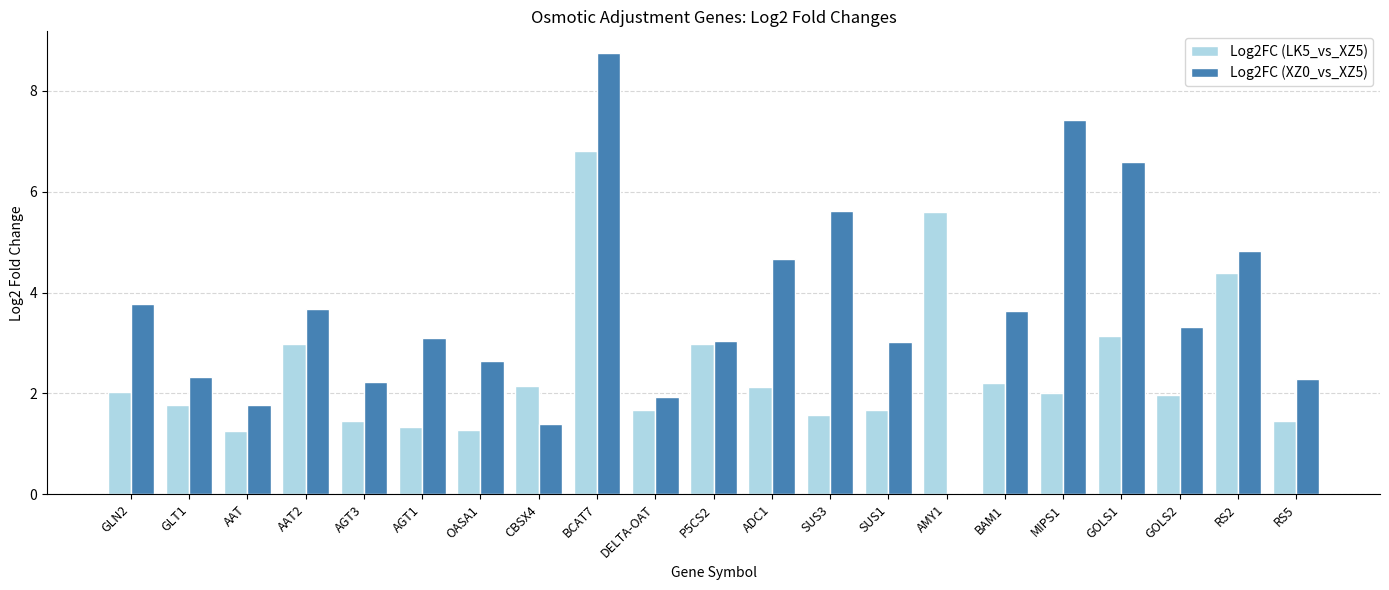

The value of Log2FC (LK5_vs_XZ5) at ADC1 is 3.8. True or false?

False